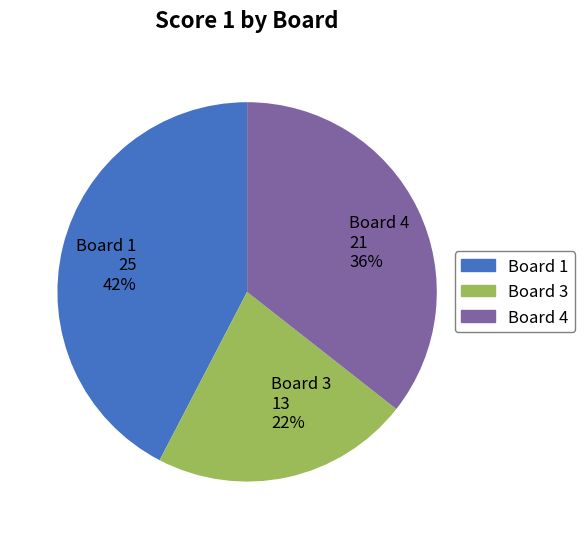

What percentage is the Board 3 slice, to the nearest percent?

22%